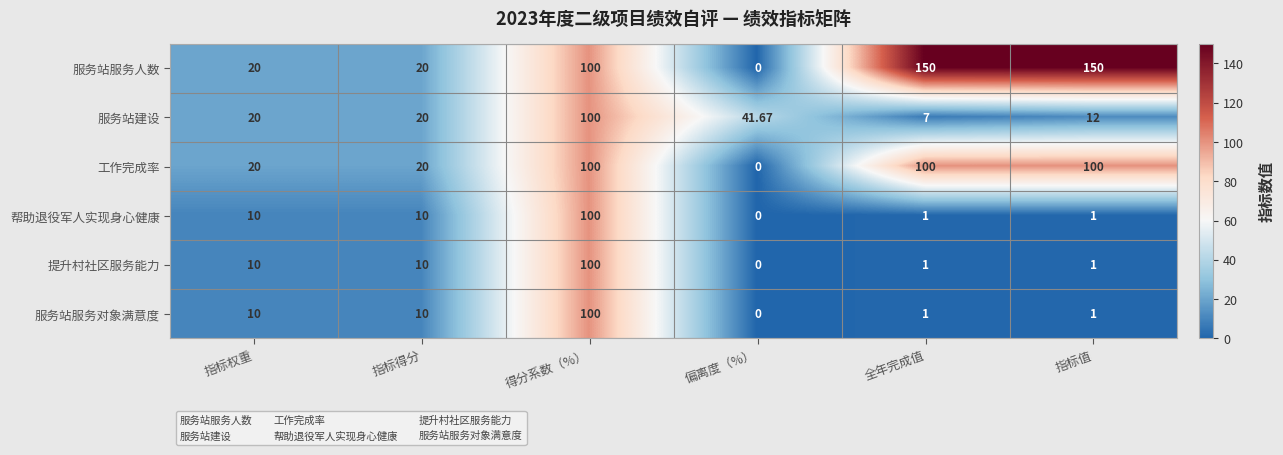

Which category has the lowest value across all series?

偏离度（%）